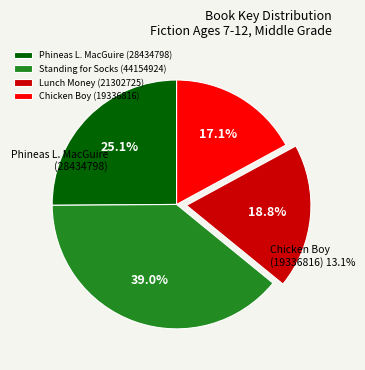

Do Chicken Boy (19336816) and Standing for Socks (44154924) together represent more than half of the pie?

Yes